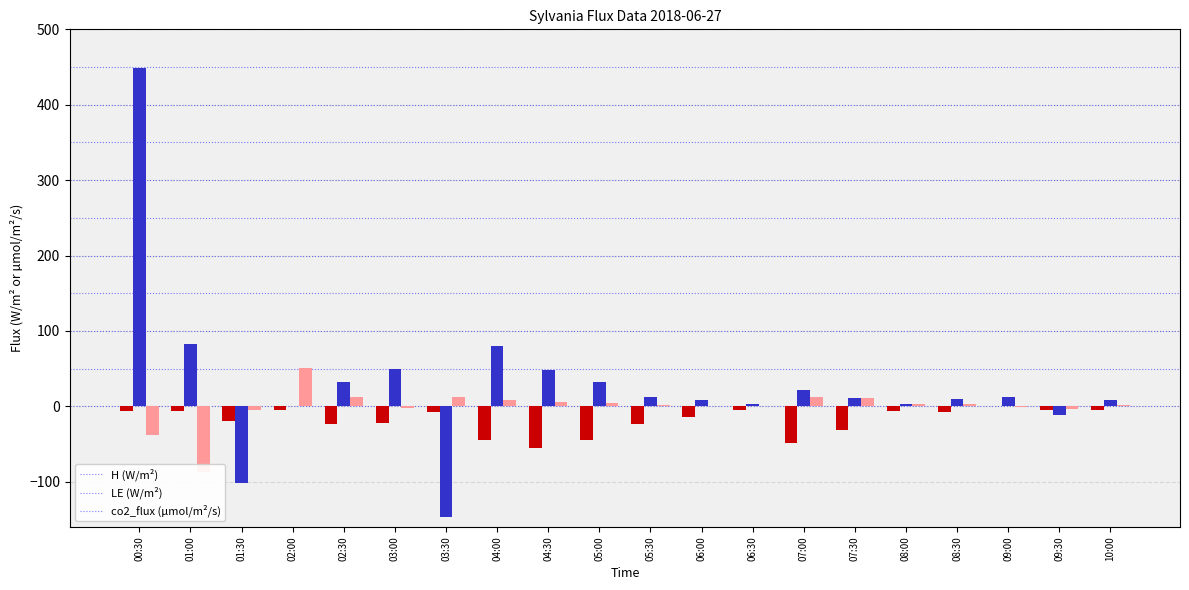

Rank the series at 04:30 from lowest to highest value.

H, co2_flux, LE